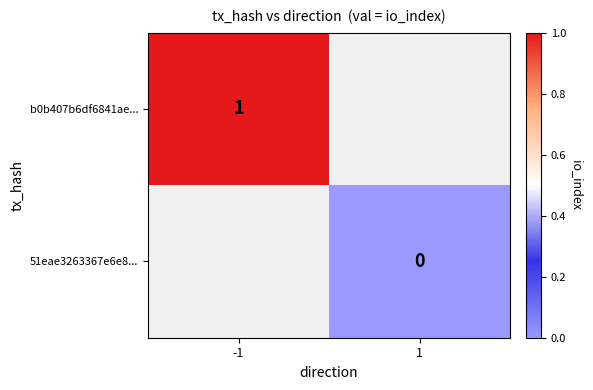

What is the greatest value displayed?

1.0